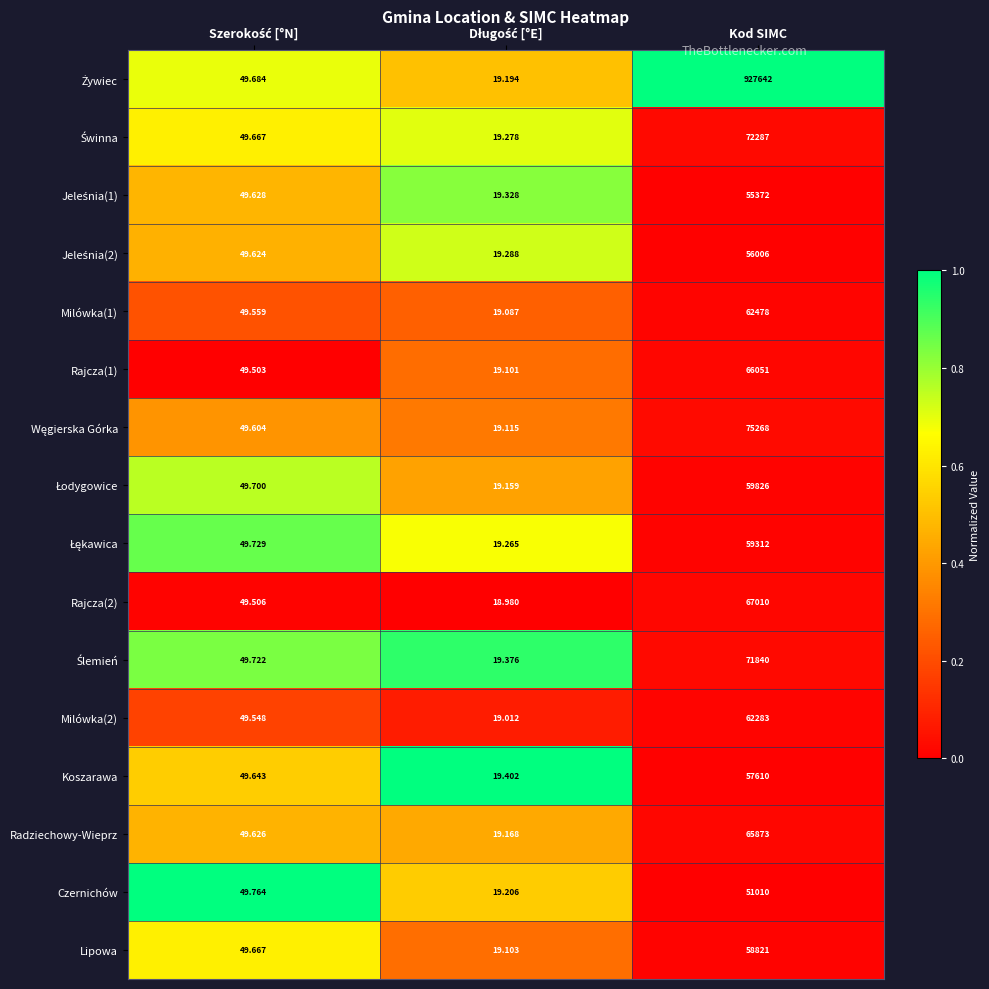

At which category is the sum across all series the highest?

Kod SIMC